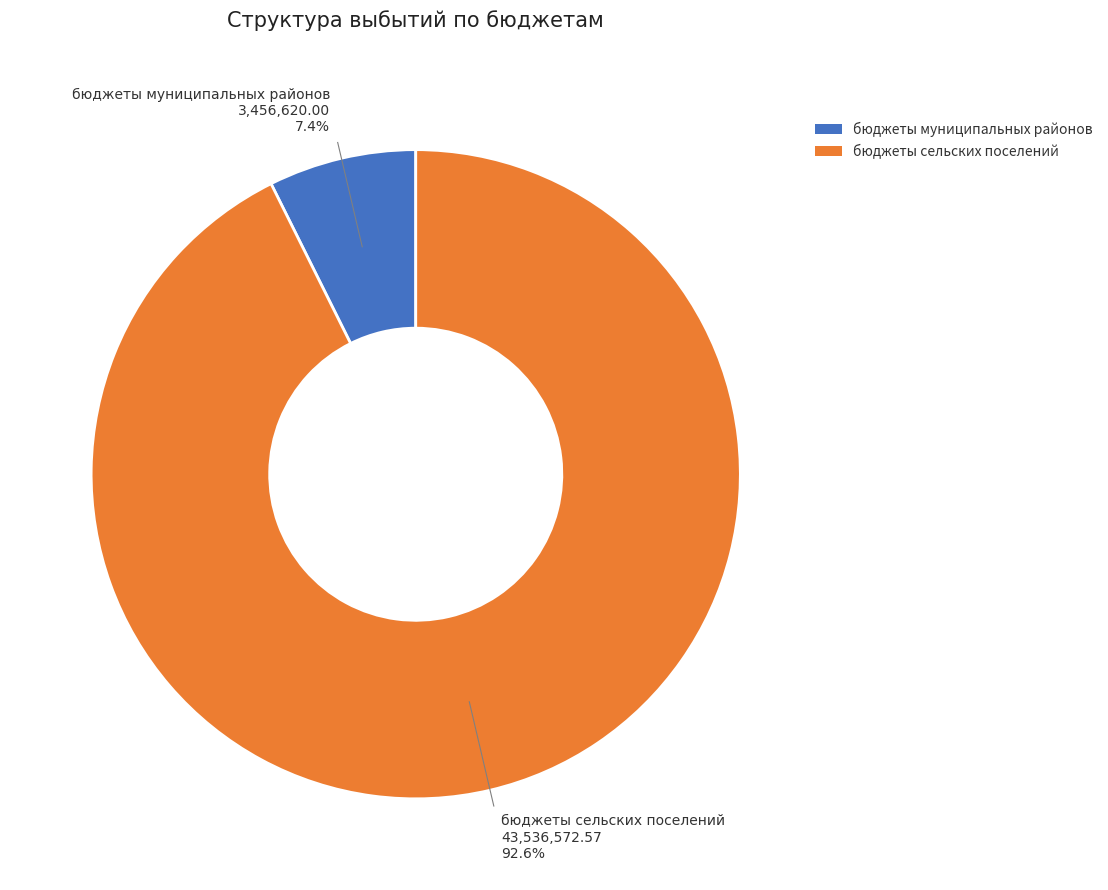

Which slice is the largest?

бюджеты сельских поселений